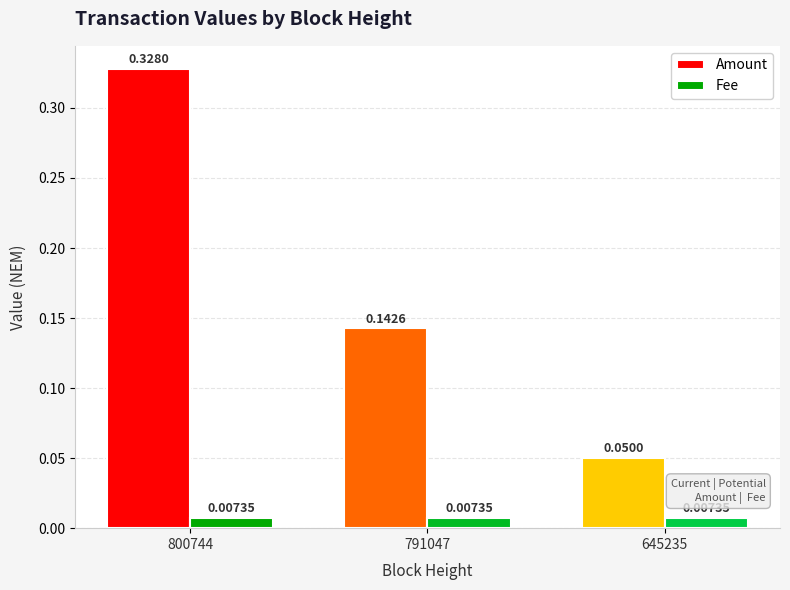

Are the bars horizontal?

No